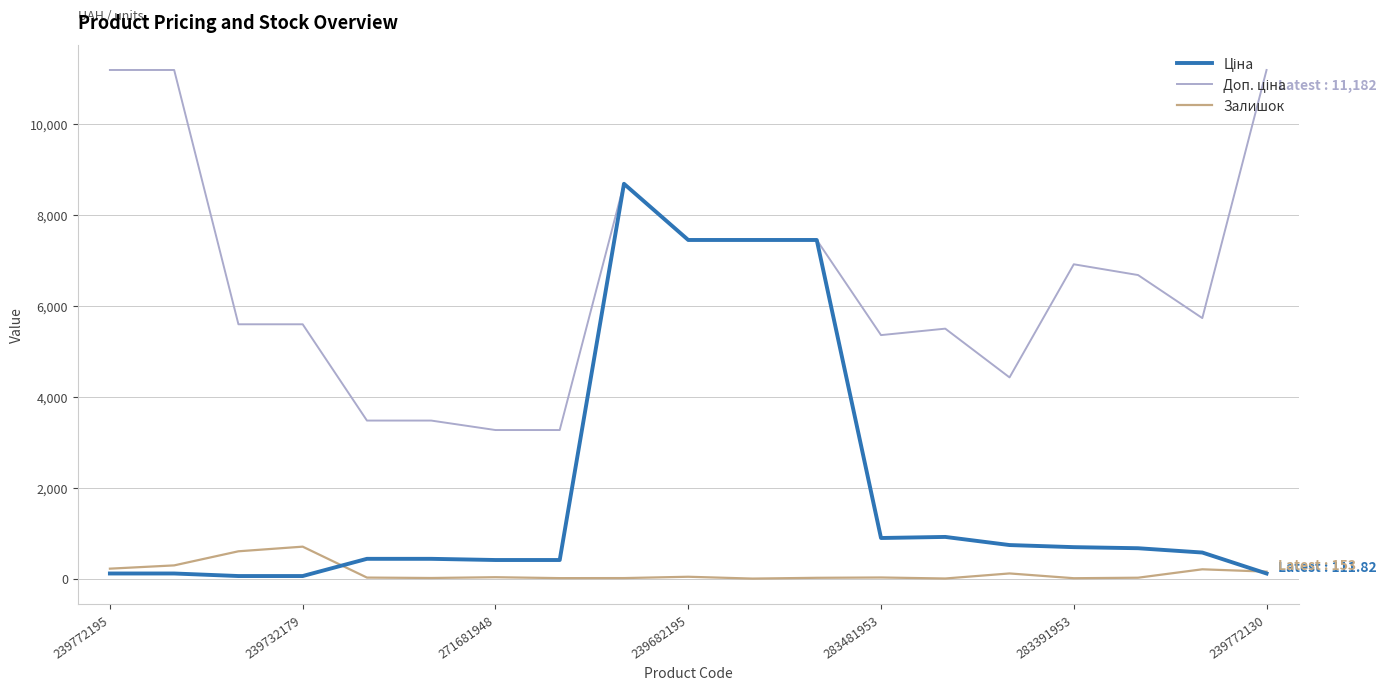

Is this an area chart (filled region under the line)?

No